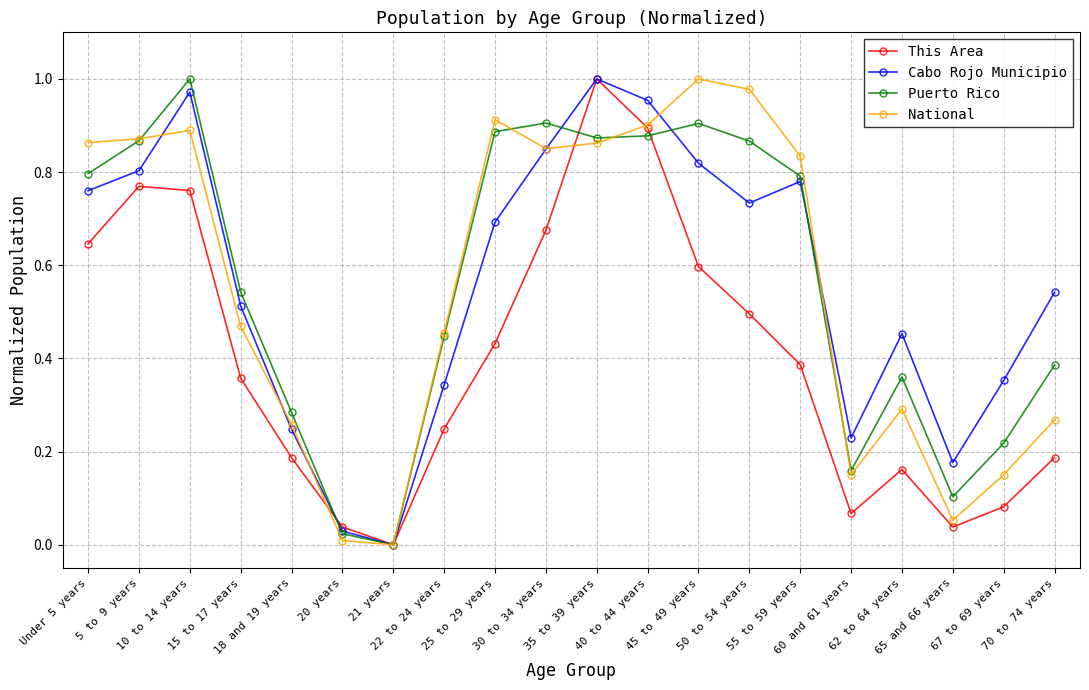

What is the label of the 10th point from the left?

30 to 34 years